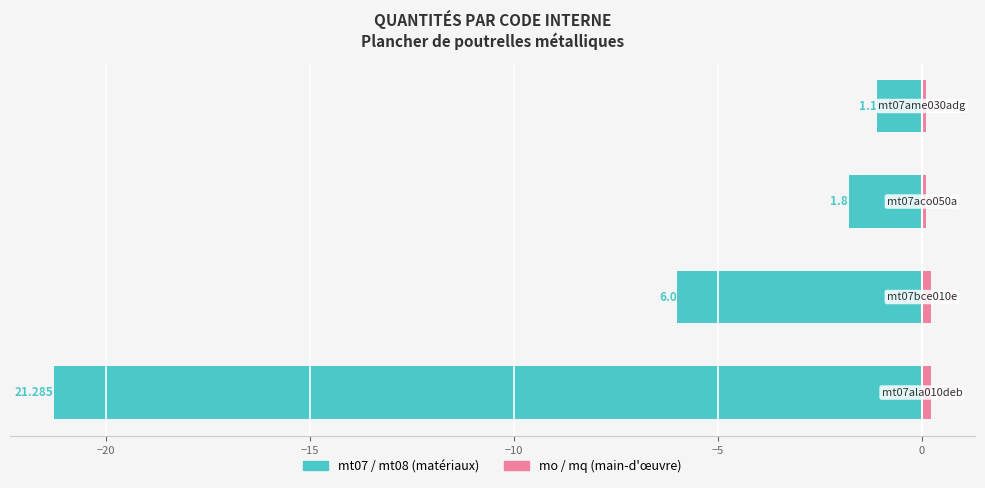

Between −15 and −25, which is larger?

−15